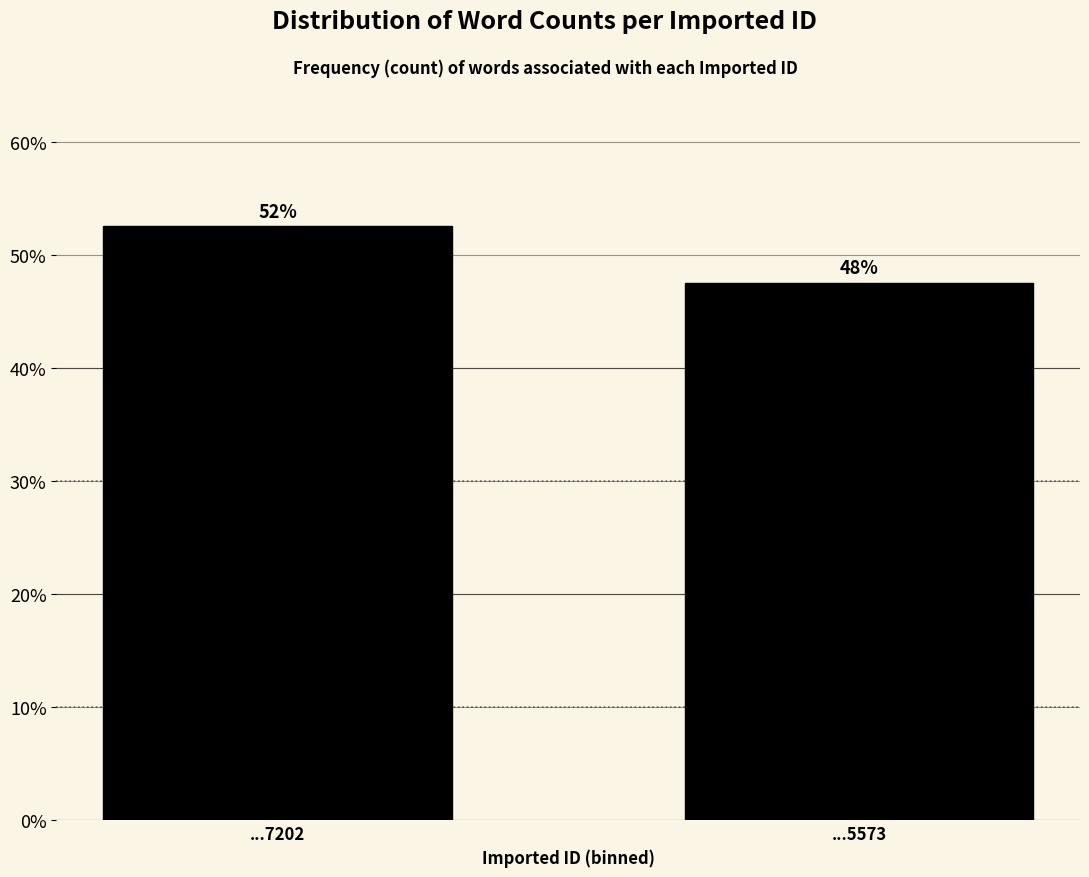

How many bars are there in total?

2